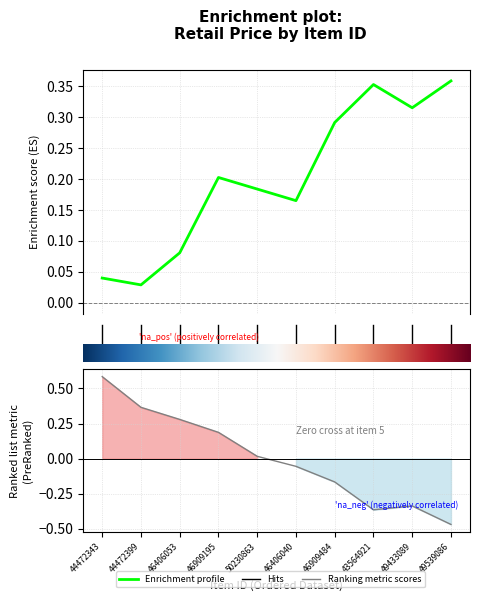

Read the Enrichment profile value at 7.

0.4